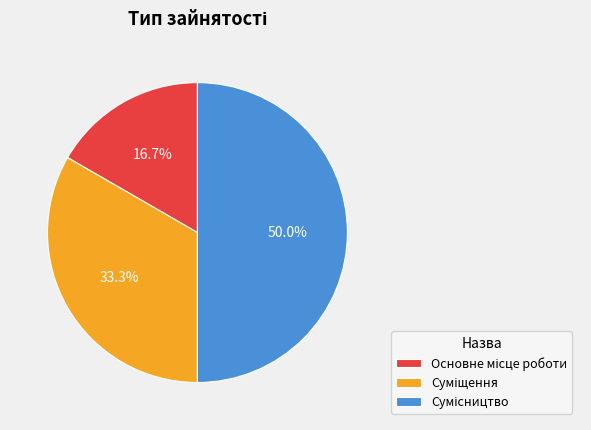

Count the number of slices in the pie.

3